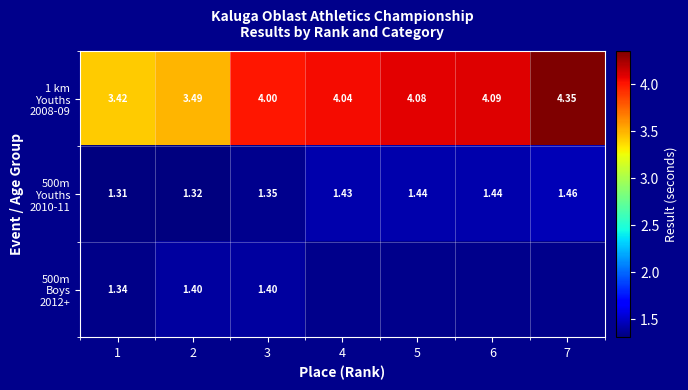

How many values in the 1 km Youths 2008-09 series exceed 4?

4